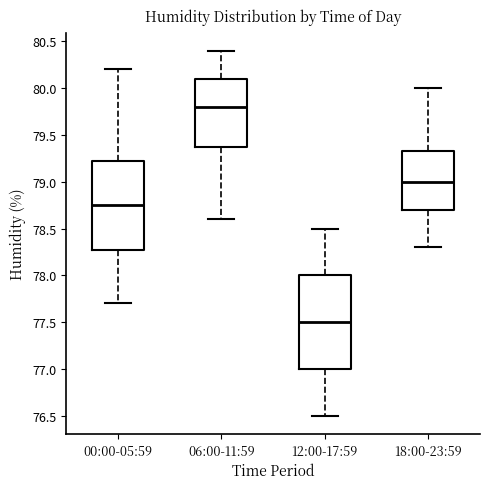

Which box's median line is the highest?

06:00-11:59